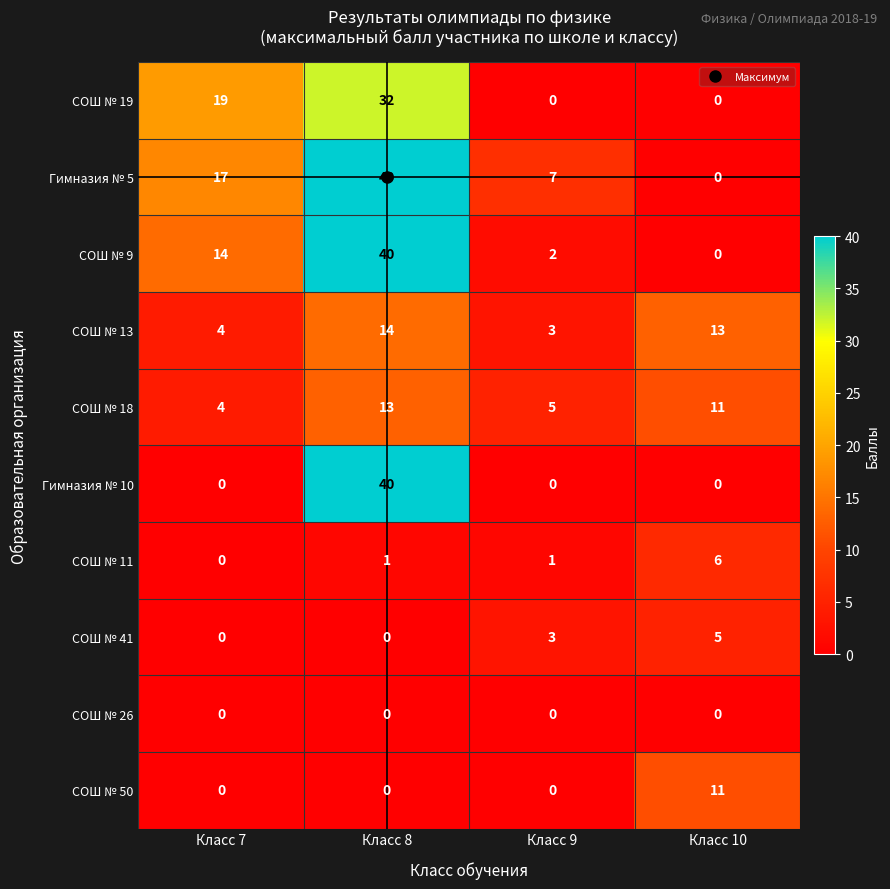

How many Гимназия № 5 values are between 7 and 40?

3